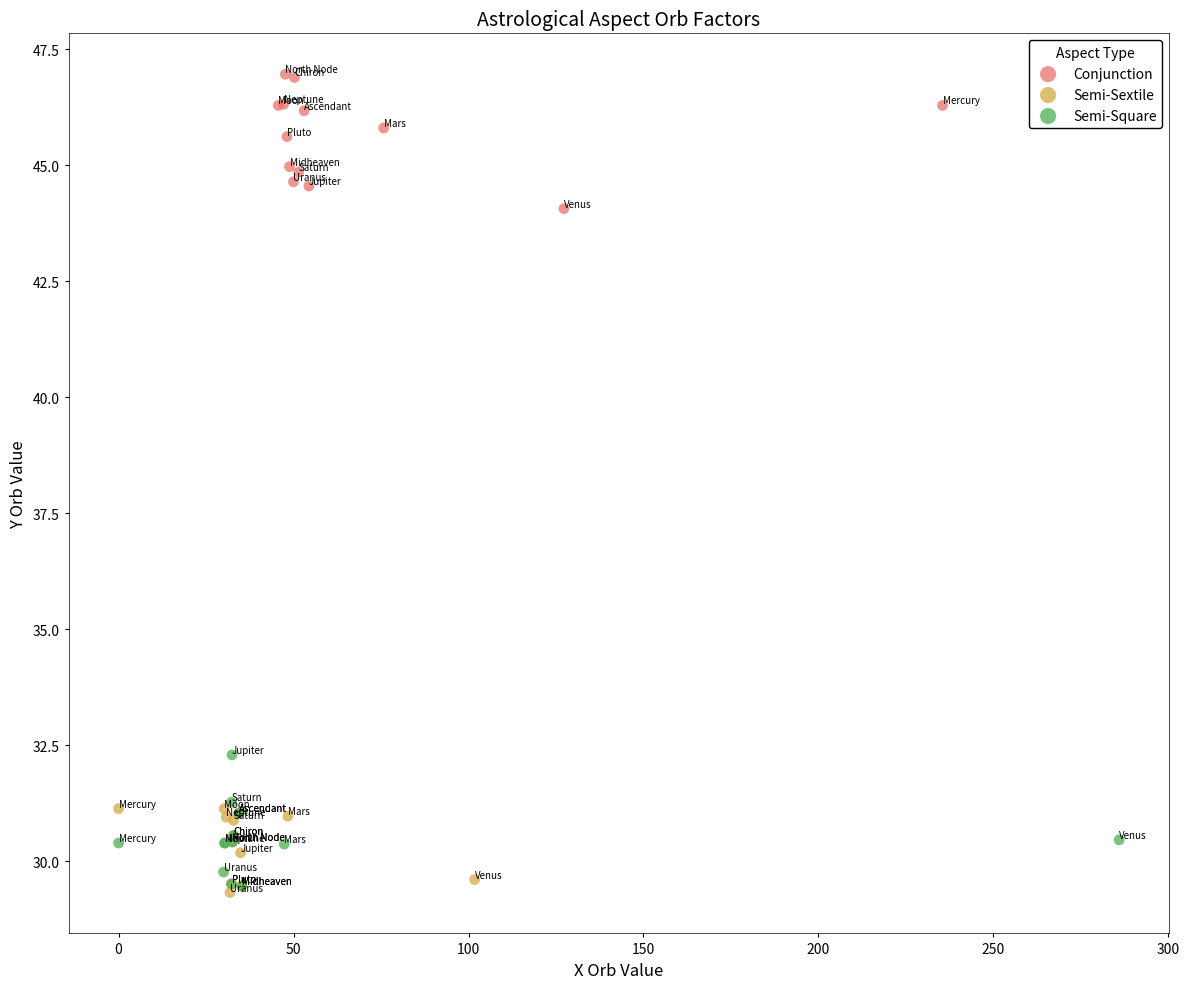

What are all the series names shown in the legend?

Conjunction, Semi-Sextile, Semi-Square